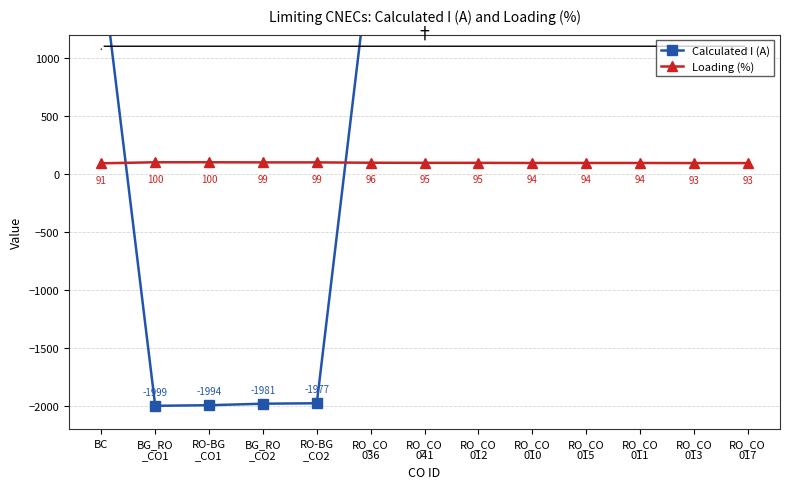

The Calculated I (A) series shows 1909 at RO_CO
041. True or false?

True